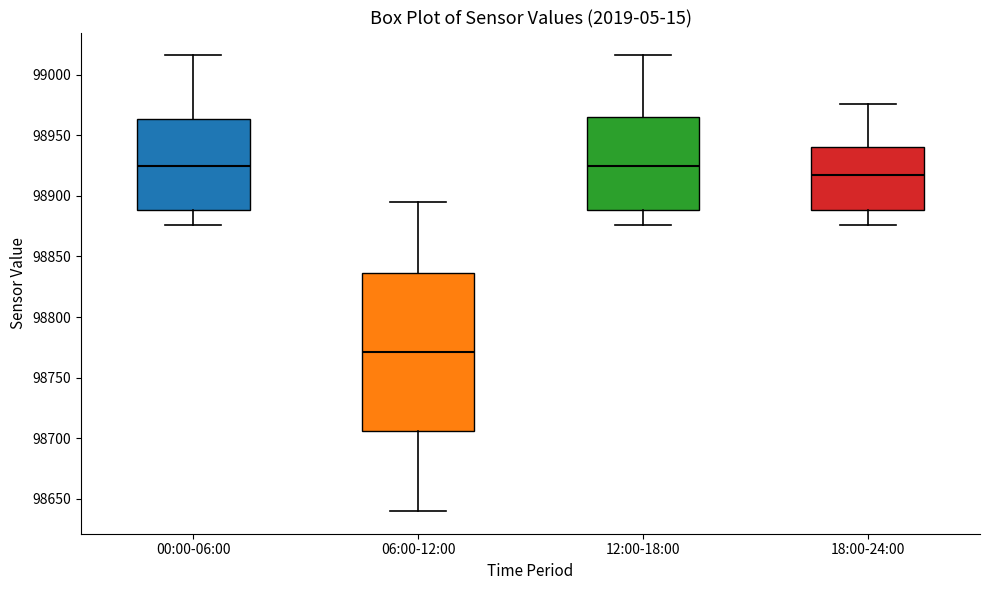

Reading left to right, transcribe this box plot: for each box, give where its median line is, the range the box spans, and where its two whiskers end, as read against the y-axis. The values are not printed on the chart, so give them approximately, as read against the axis.

00:00-06:00: median 98925, box 98890 to 98965, whiskers 98875 to 99015
06:00-12:00: median 98770, box 98705 to 98835, whiskers 98640 to 98895
12:00-18:00: median 98925, box 98890 to 98965, whiskers 98875 to 99015
18:00-24:00: median 98915, box 98890 to 98940, whiskers 98875 to 98975